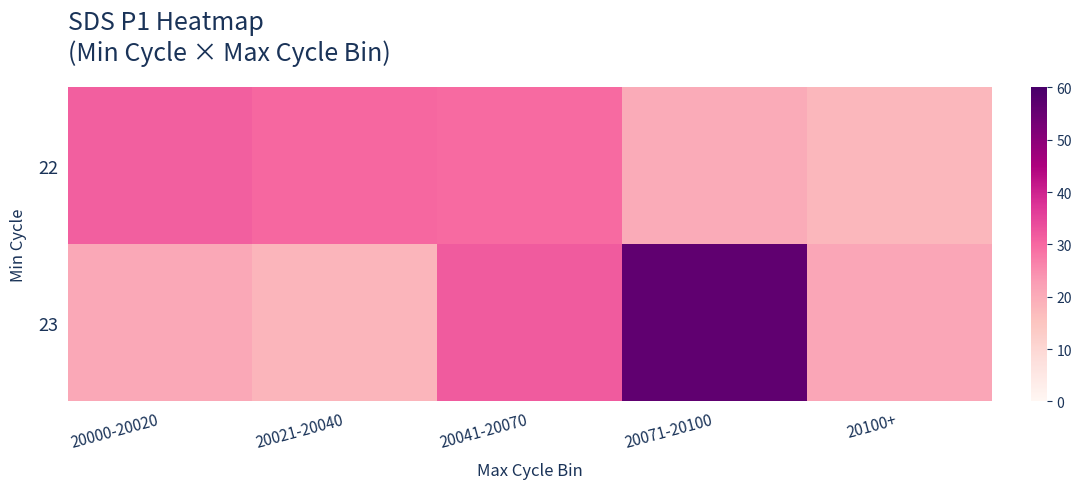

Count the number of data series in this chart.

2